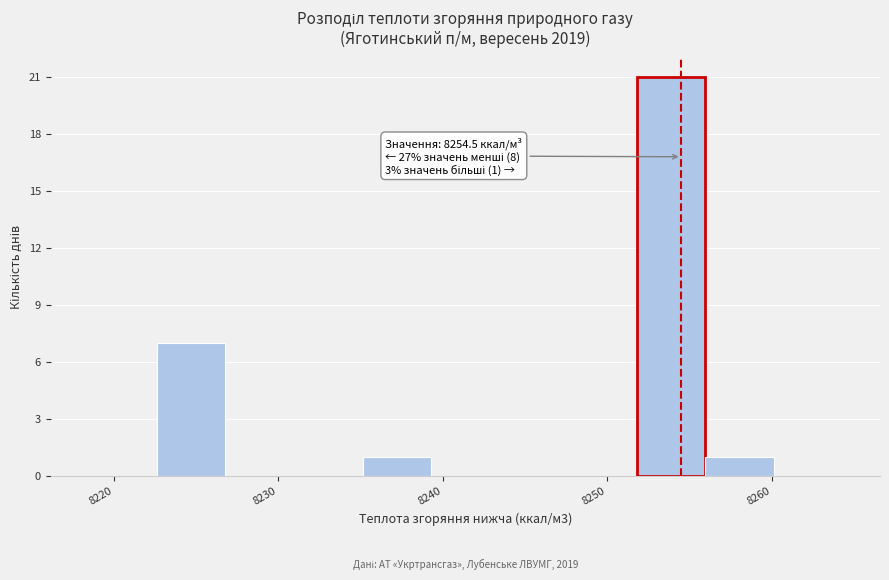

Which range on the x-axis has the tallest bar?

8252 to 8256